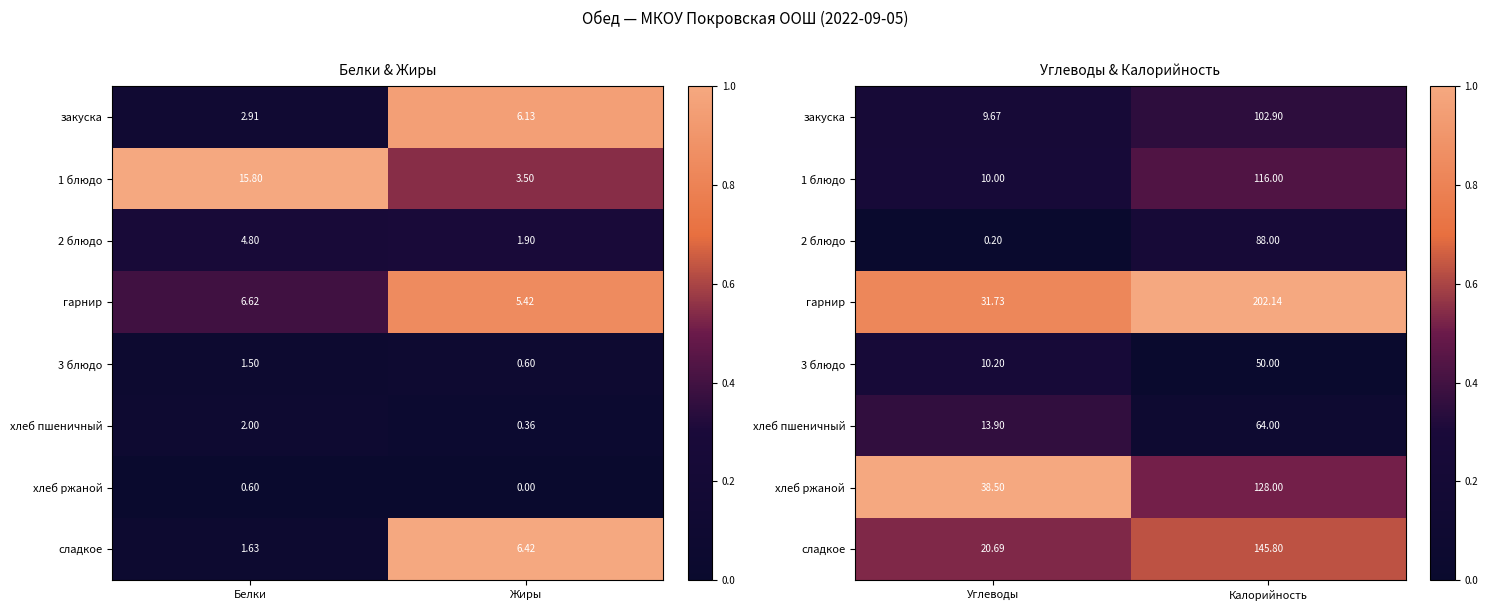

How many закуска values are between 0 and 1?

2